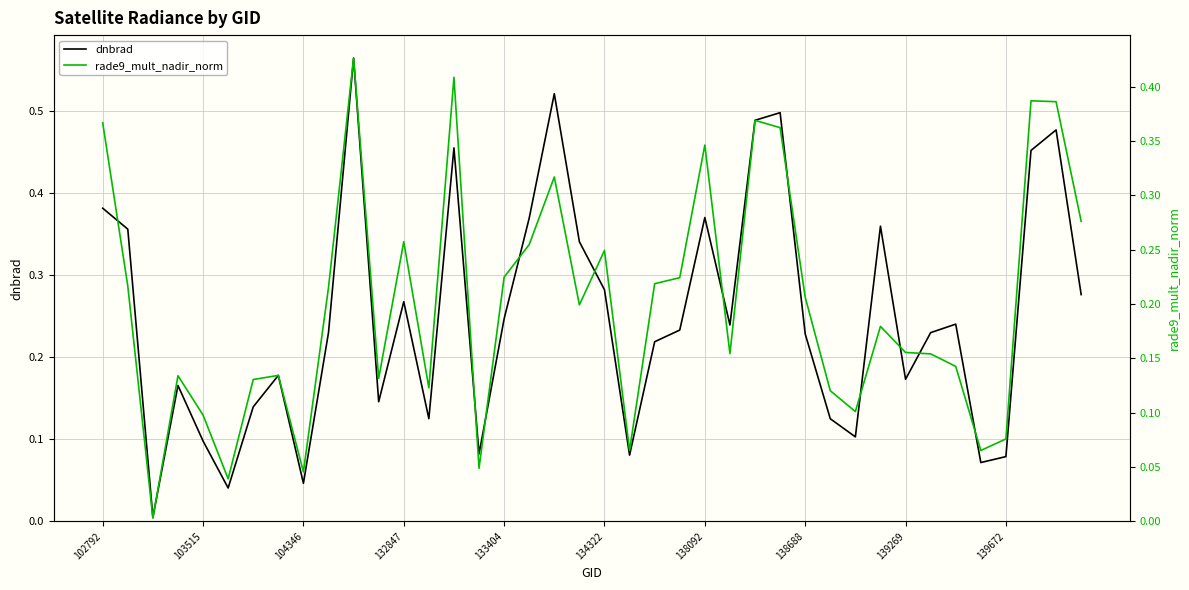

What is the sum of all rade9_mult_nadir_norm values?

8.0